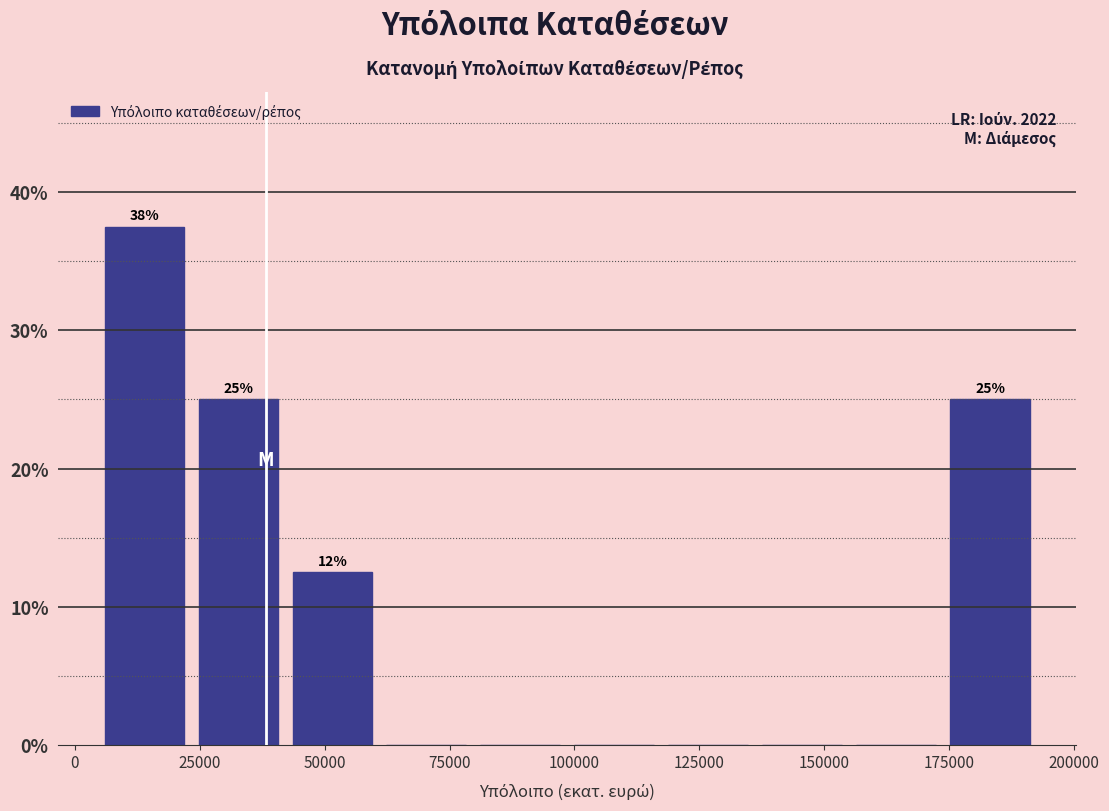

Around what value on the x-axis is the tallest bar? Give the approximate position of its centre, as read against the axis.

15000